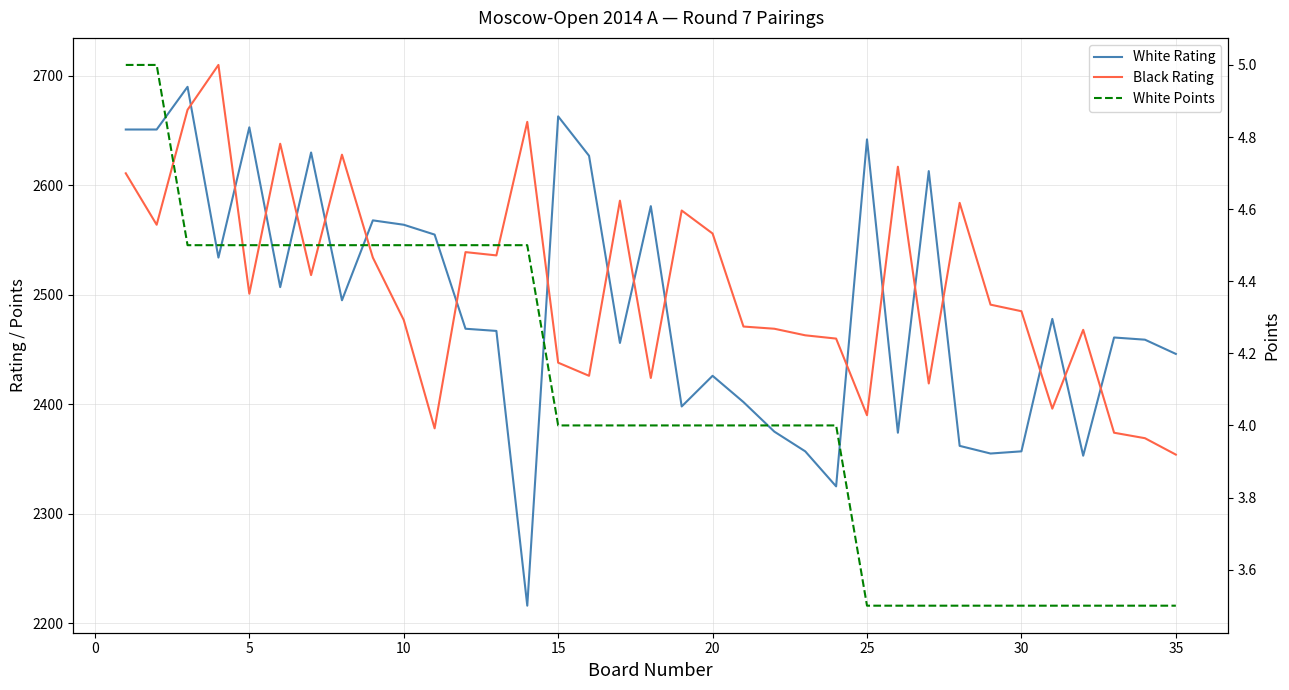

What is the average value of the Black Rating series?

2507.9